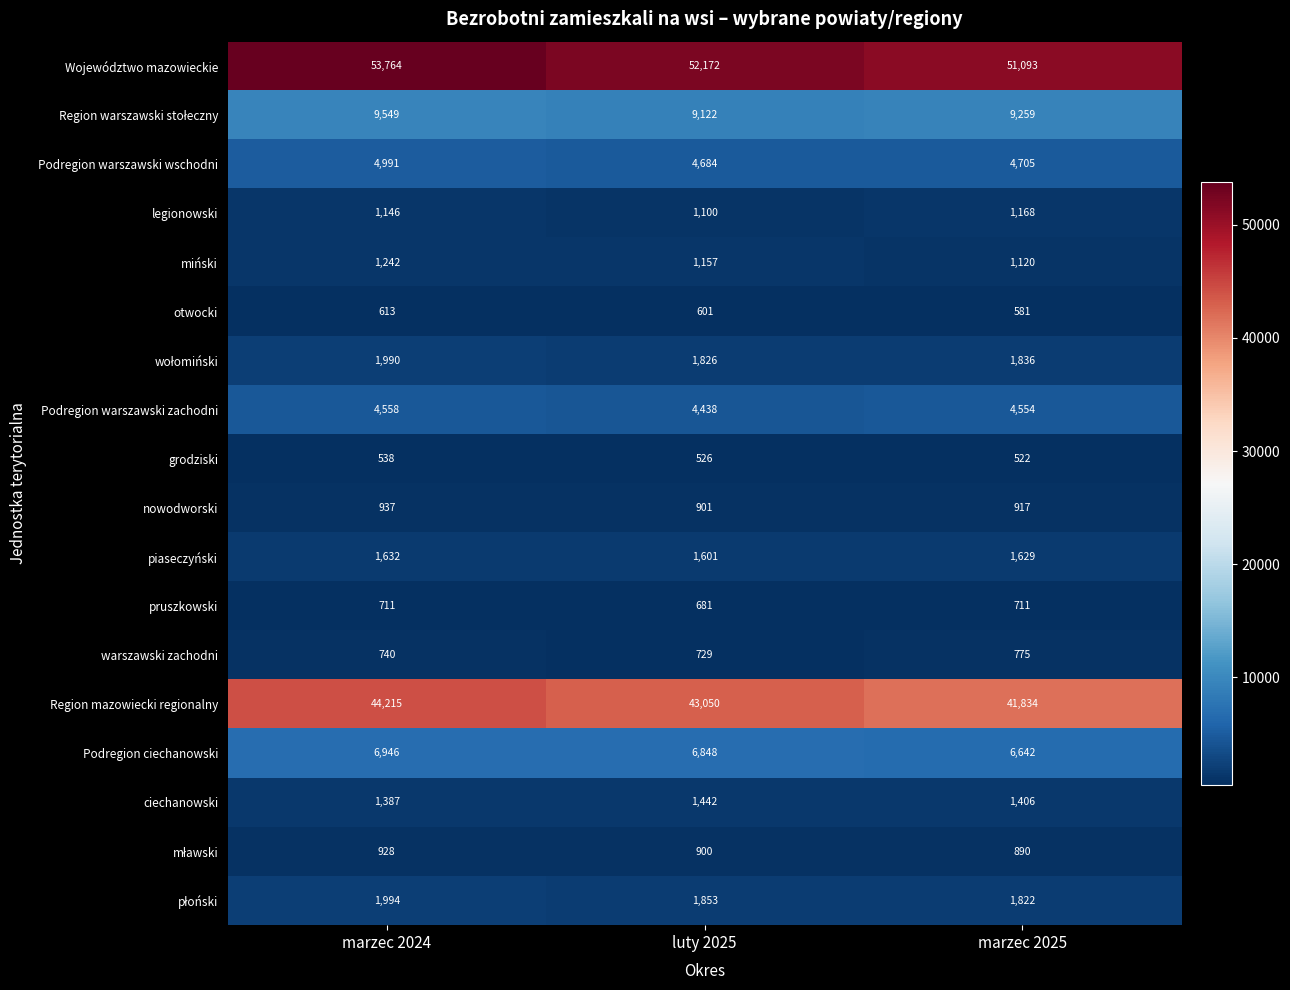

List the labels in order of grodziski value, largest first.

marzec 2024, luty 2025, marzec 2025